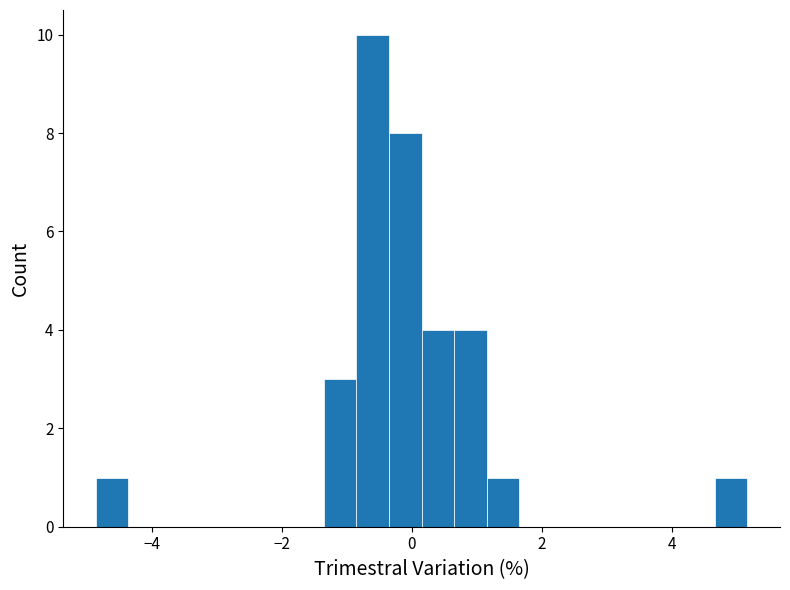

Around what value on the x-axis is the tallest bar? Give the approximate position of its centre, as read against the axis.

-0.6